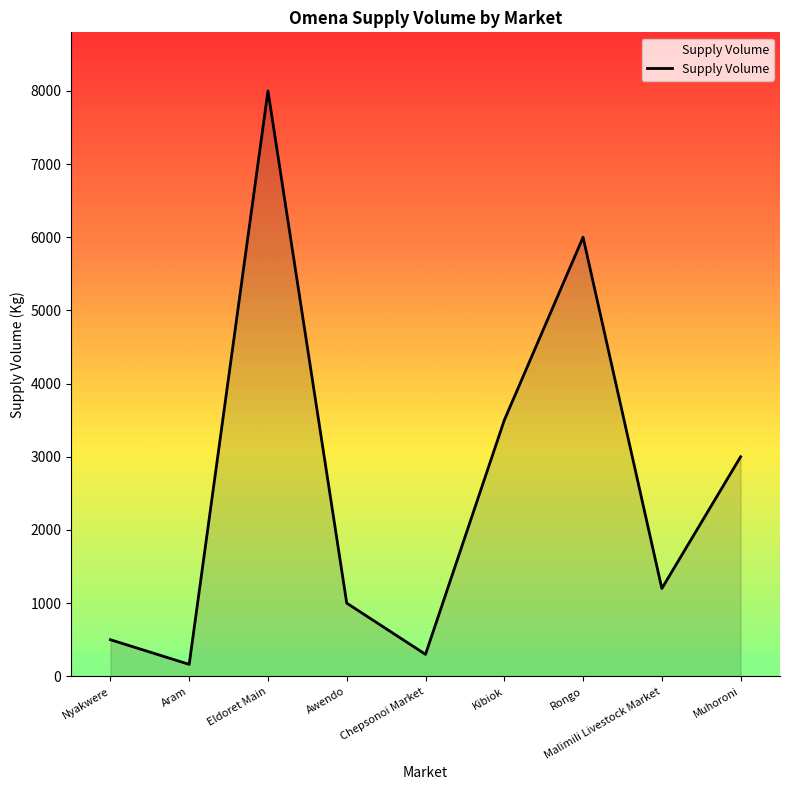

How many lines are shown in the chart?

1